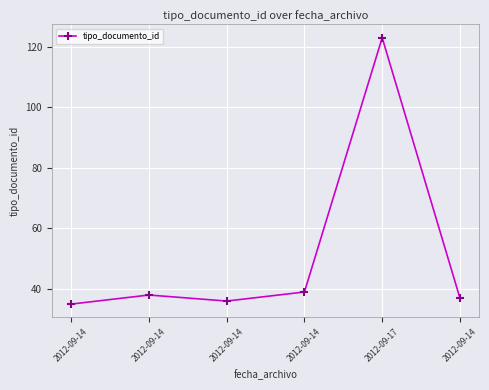

What is the difference between the second highest and second lowest values?

3